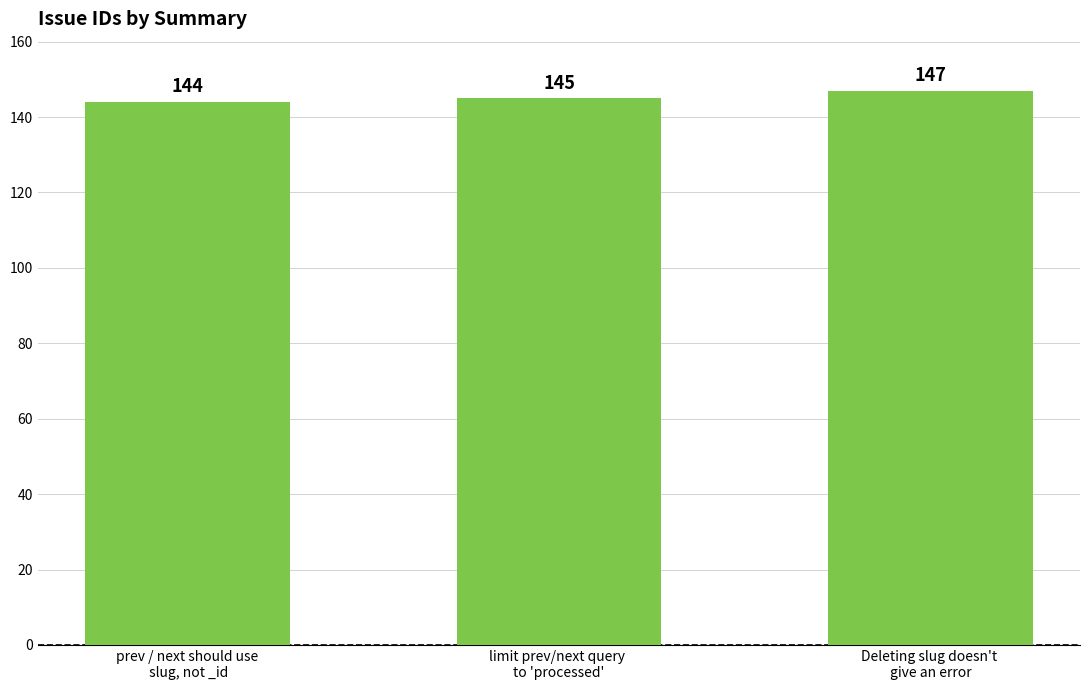

Is it true that the value at prev / next should use
 slug, not _id is 39?

False